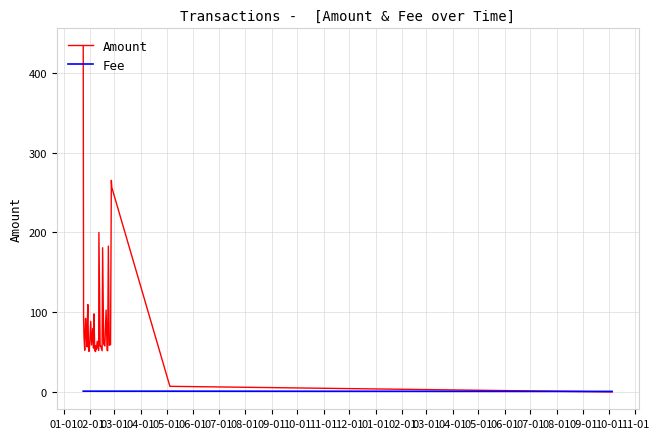

True or false: Amount has more than 1 interior local peaks.

True